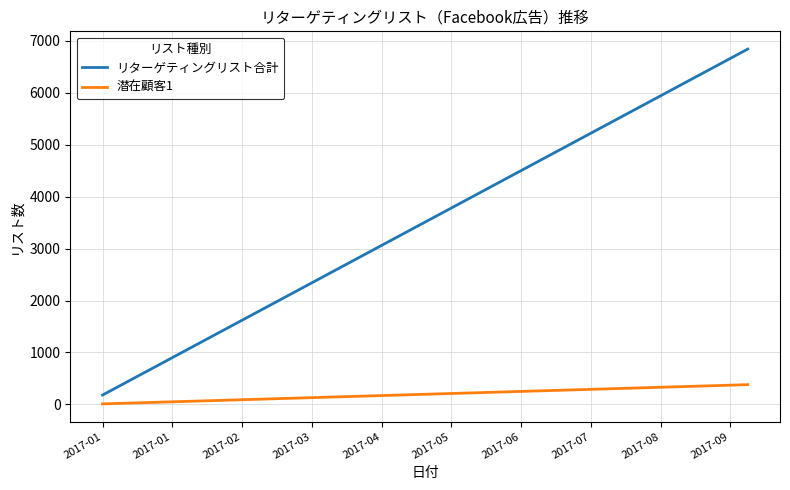

Does the chart display data point markers on the line(s)?

No